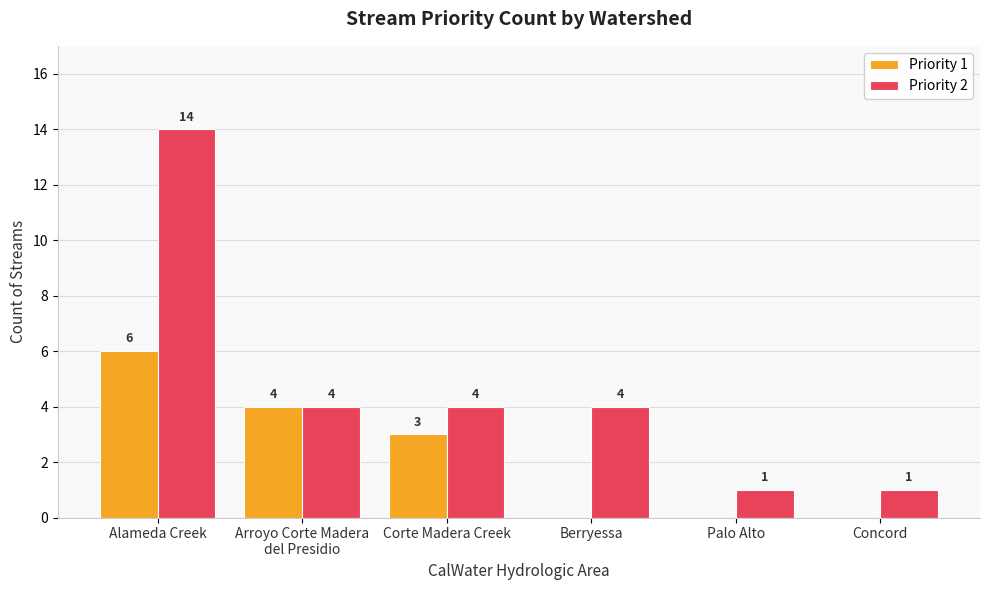

What is the sum of all Priority 1 values?

13